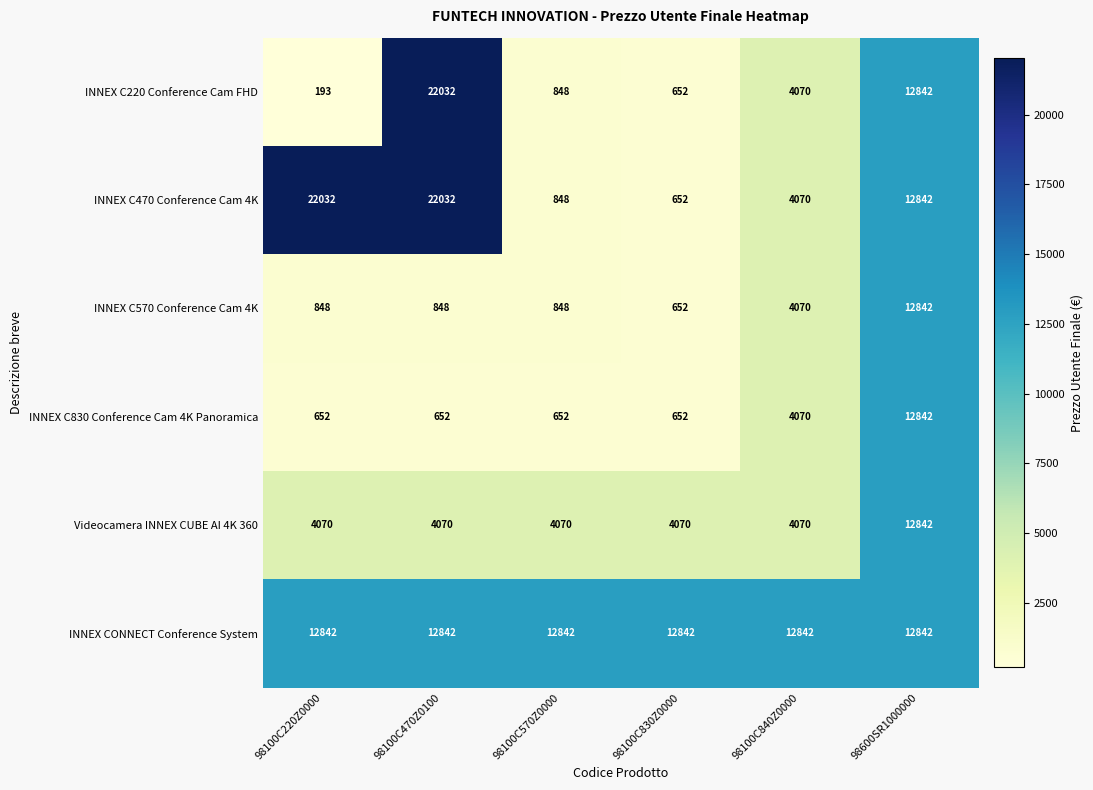

The value of INNEX C220 Conference Cam FHD at 98100C220Z0000 is 193. True or false?

True